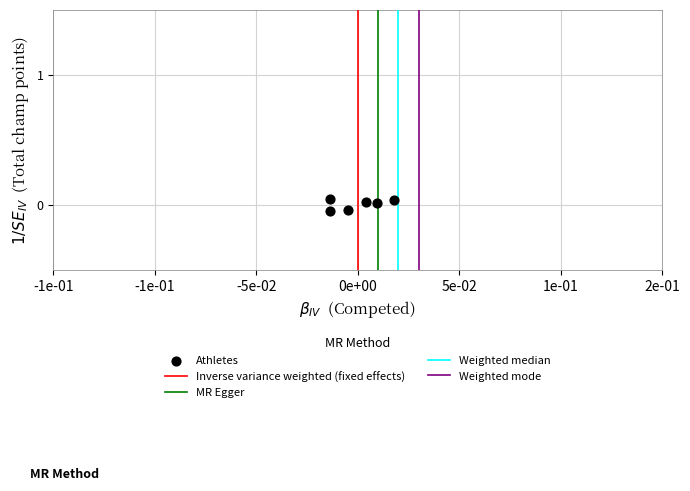

What is the average X value?

1.0